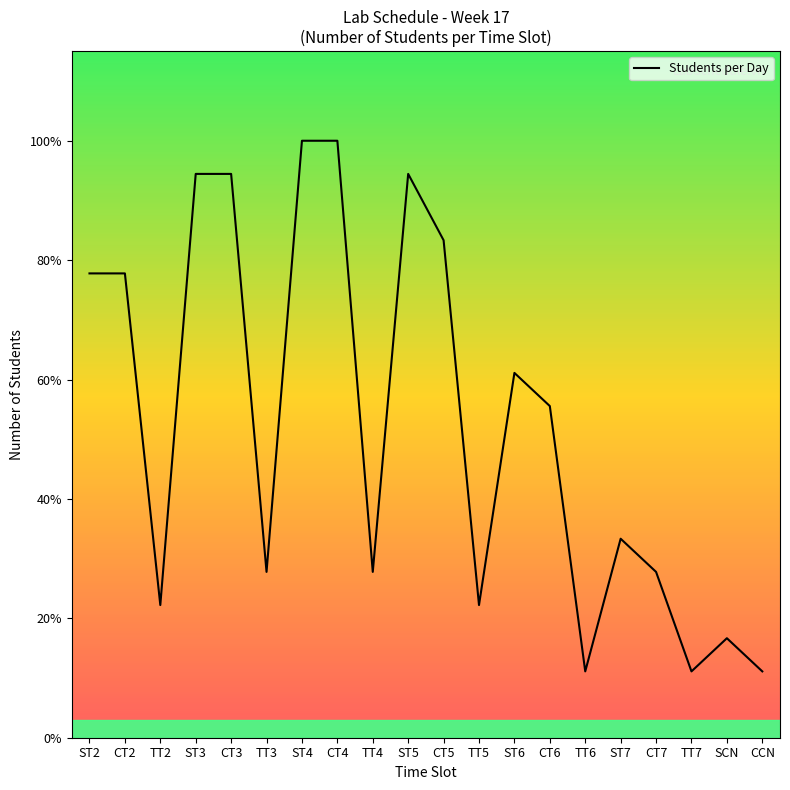

What is the difference between the maximum and minimum values?

16